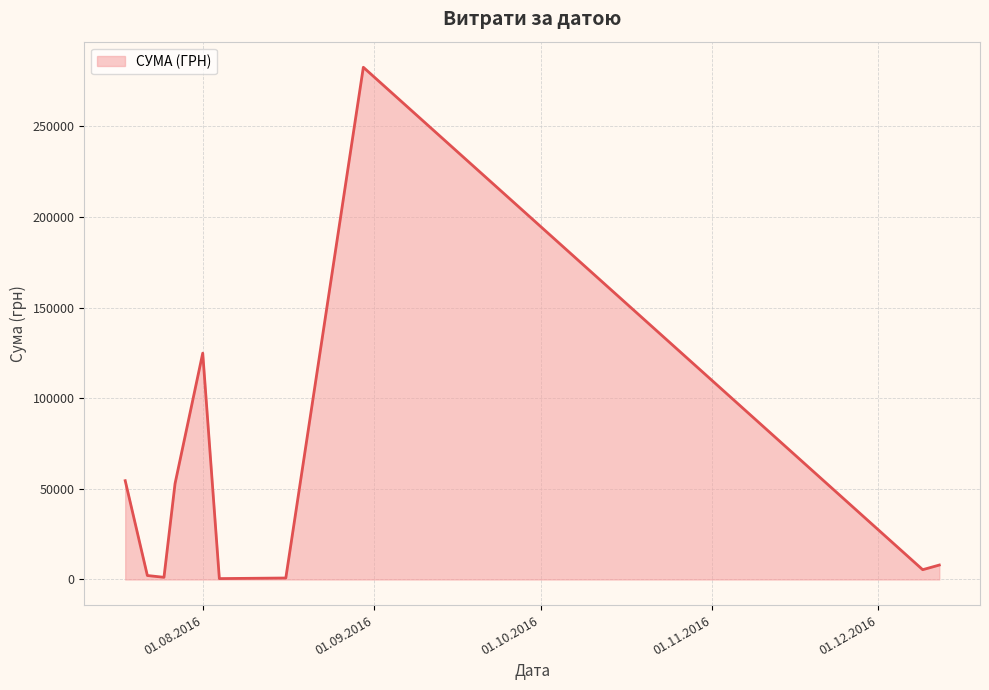

What is the difference between the maximum and minimum values?

282004.7